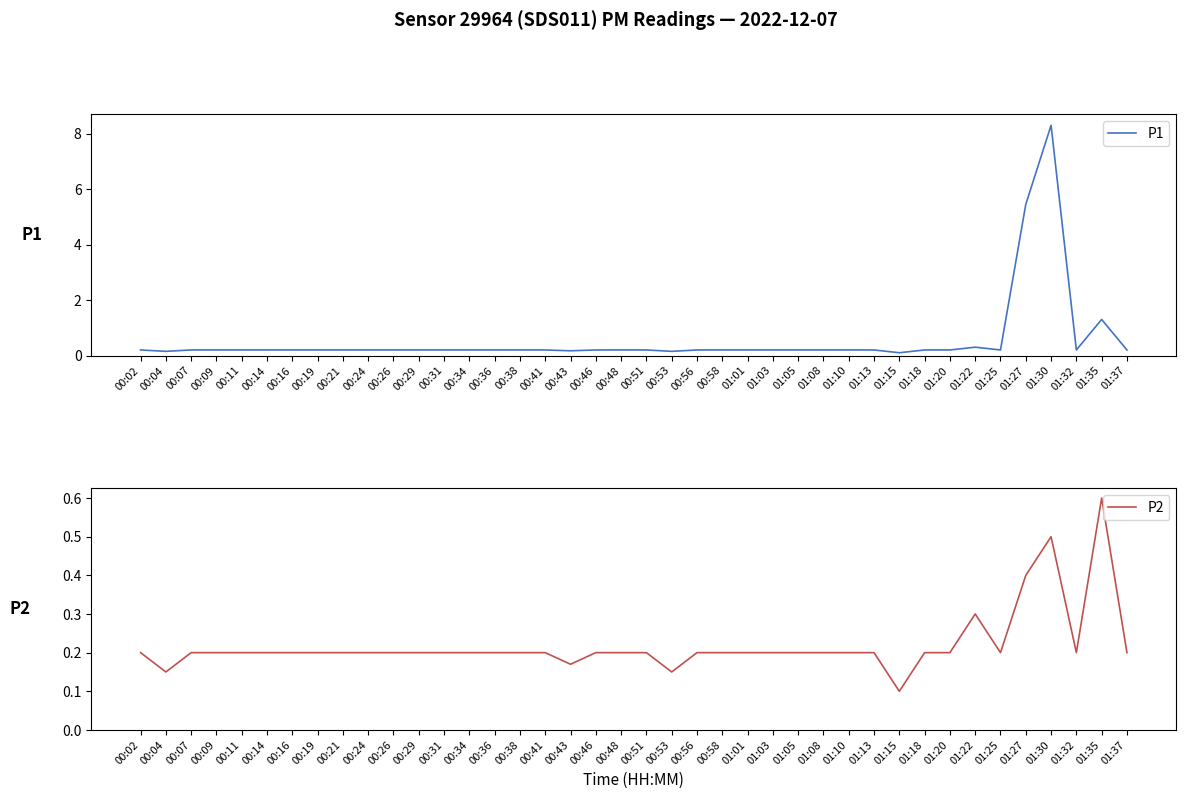

Is the value of P1 at 00:21 greater than the value of P2 at 00:19?

No